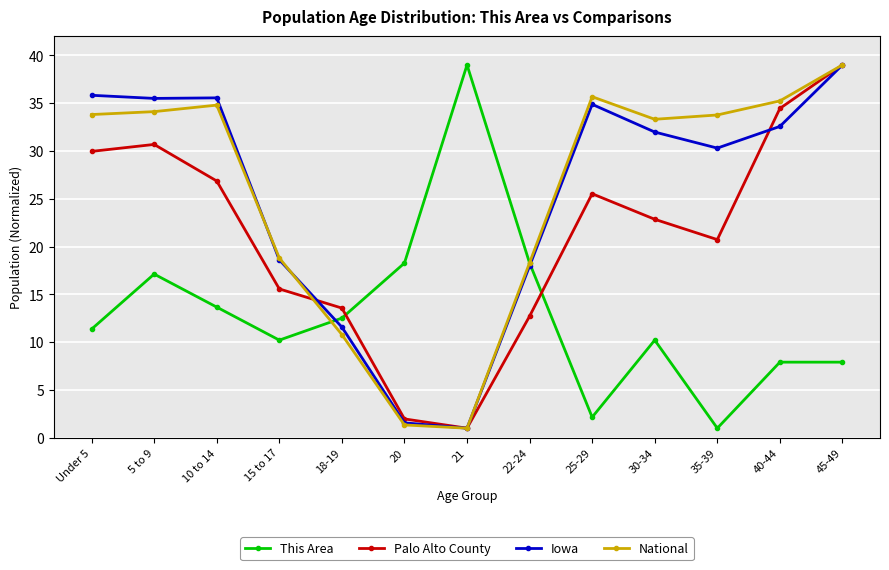

Where is the first local maximum for This Area?

5 to 9